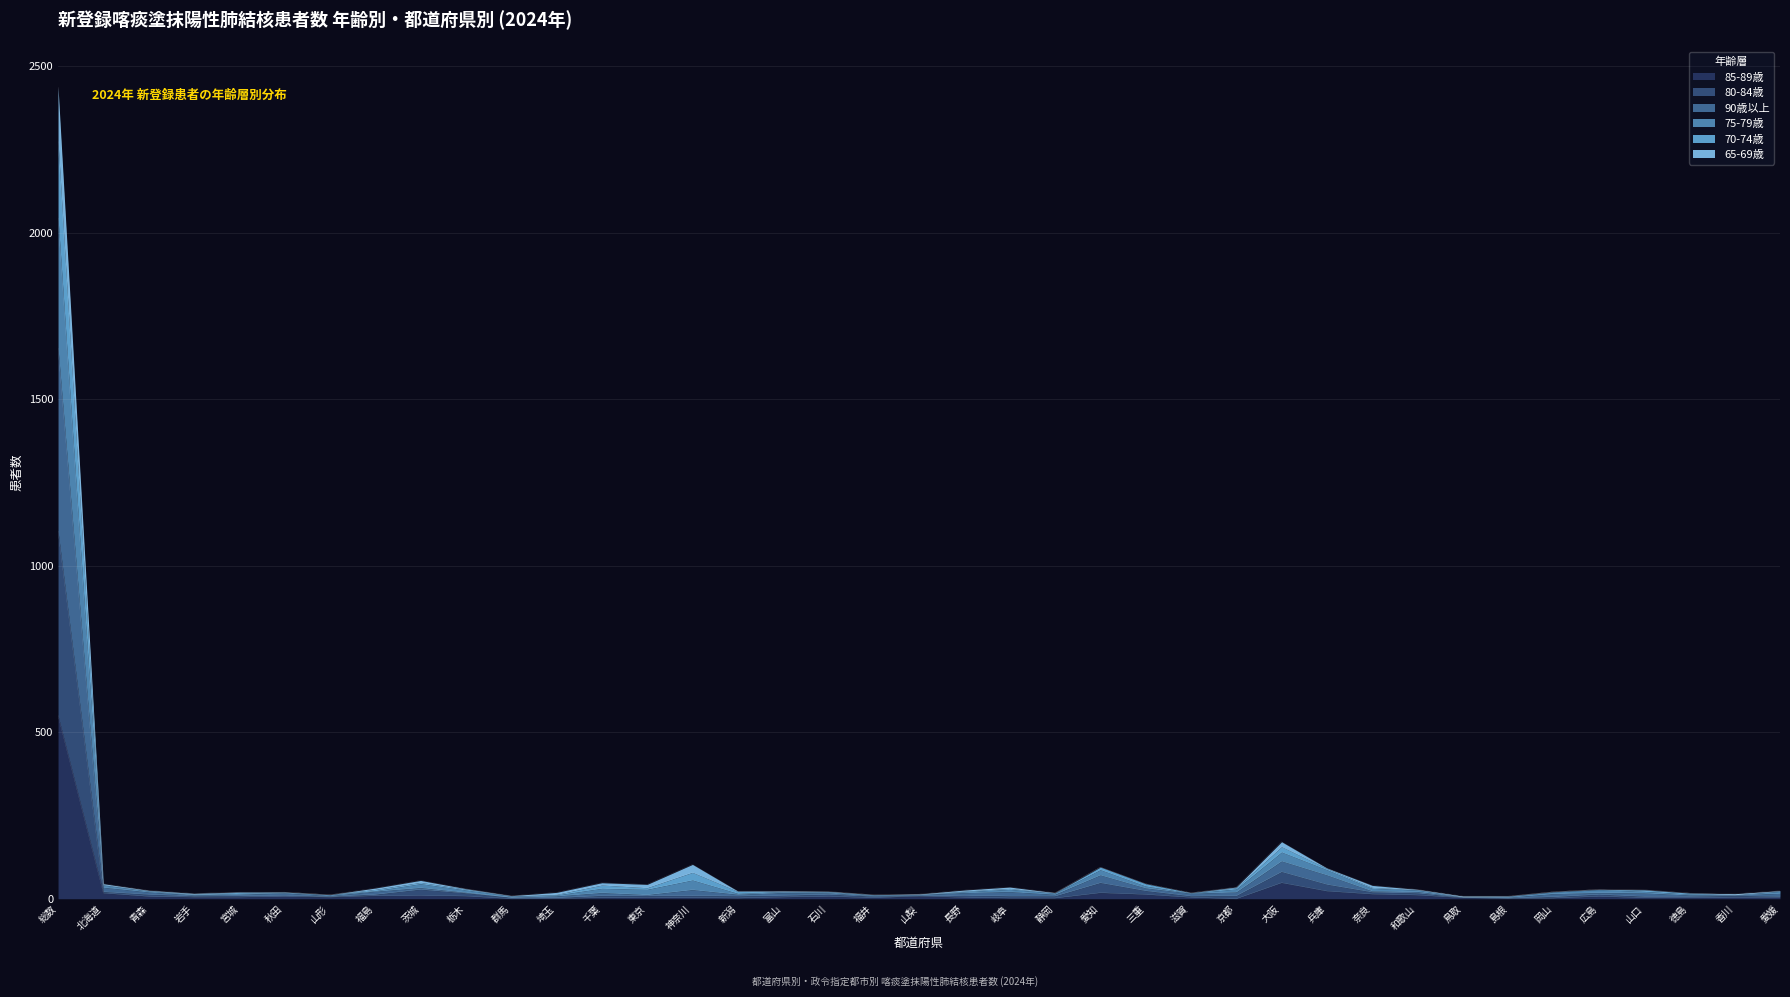

At which category is the sum across all series the highest?

総数